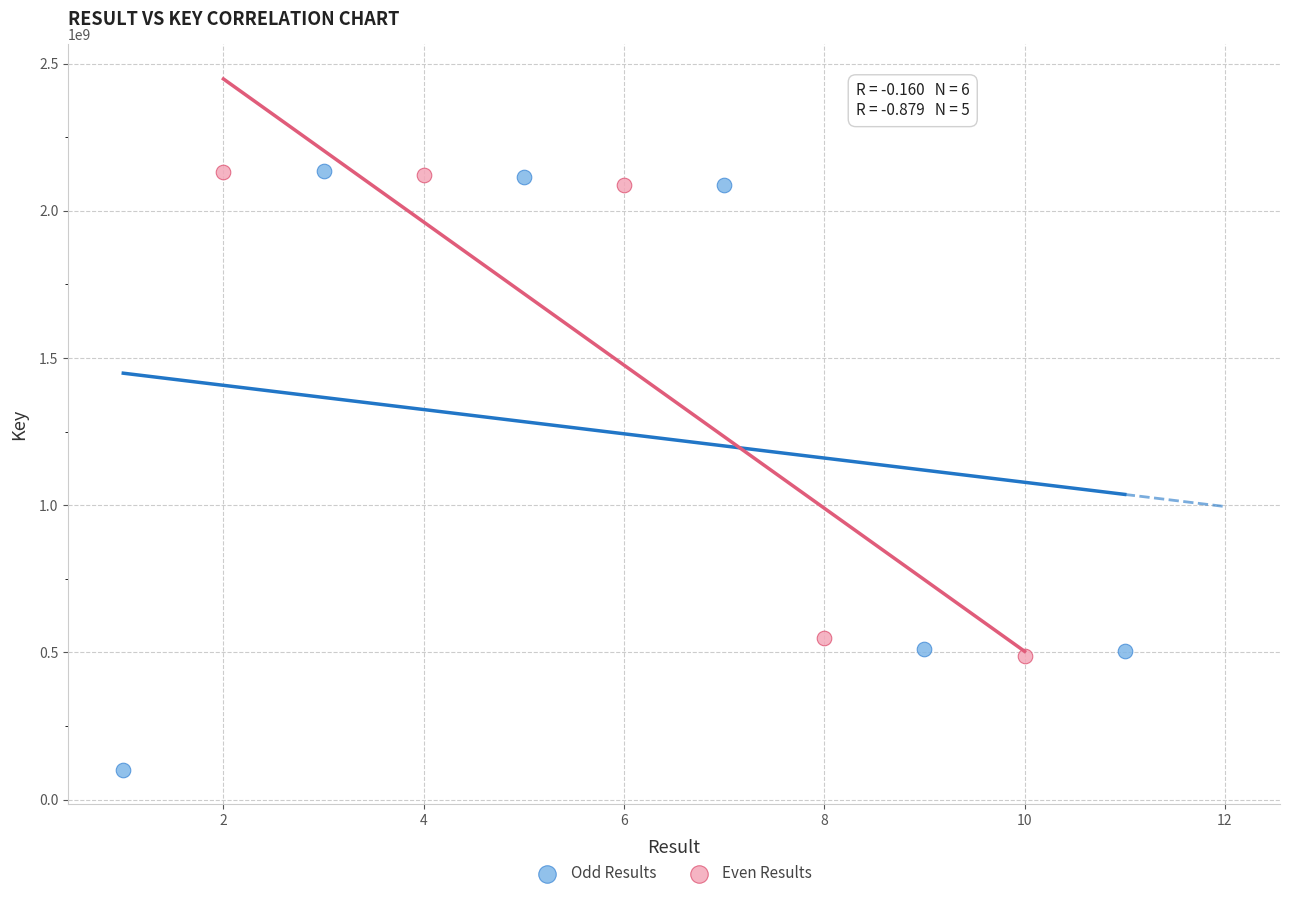

Which series has the largest Y range (max minus min)?

Odd Results